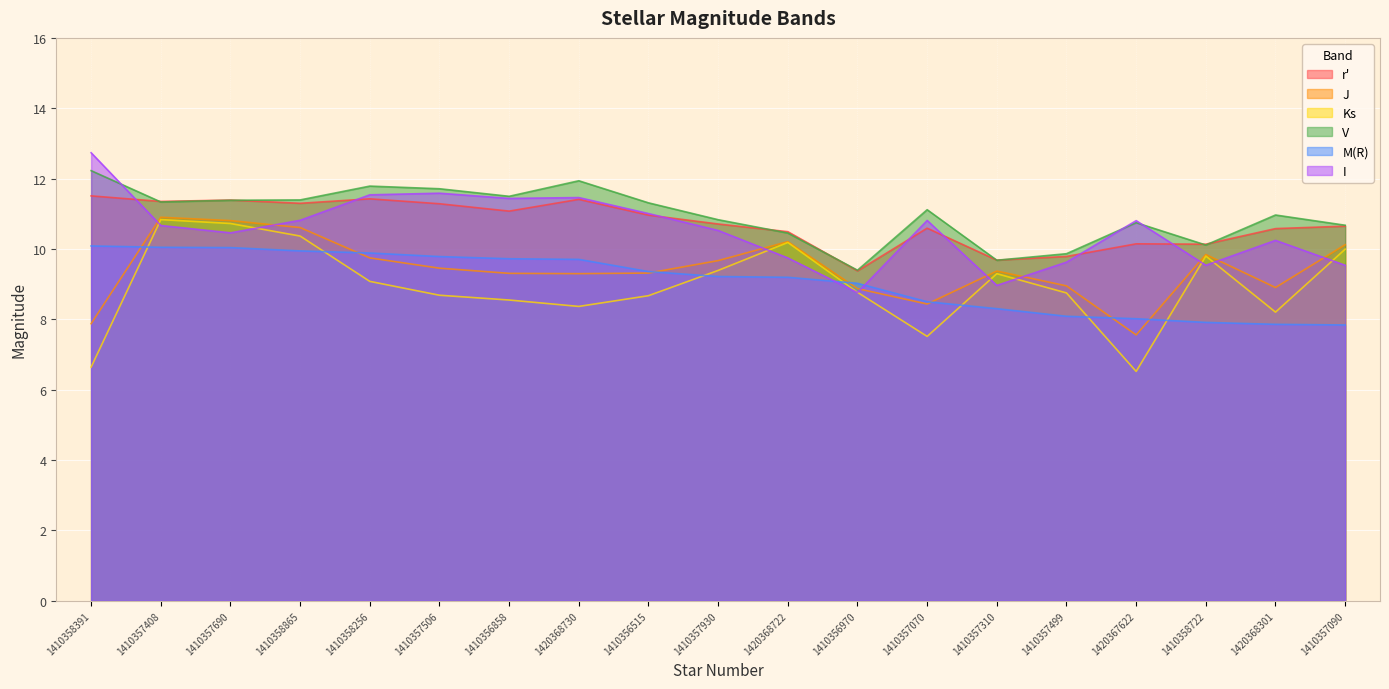

How many data points in r' are less than 10?

3